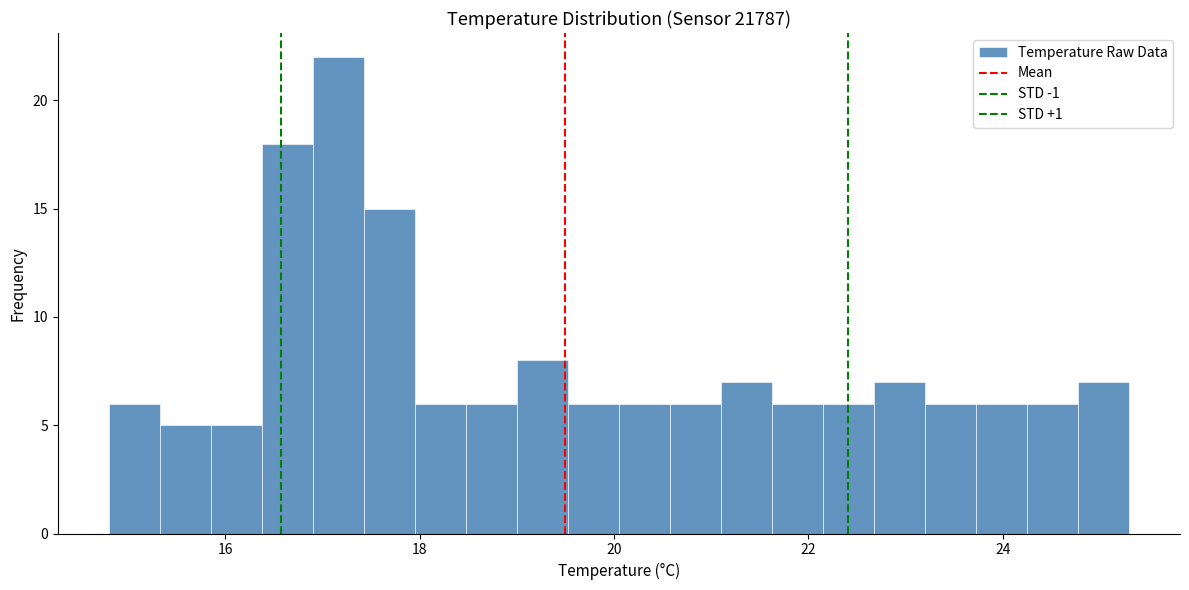

Around what value on the x-axis is the tallest bar? Give the approximate position of its centre, as read against the axis.

17.2